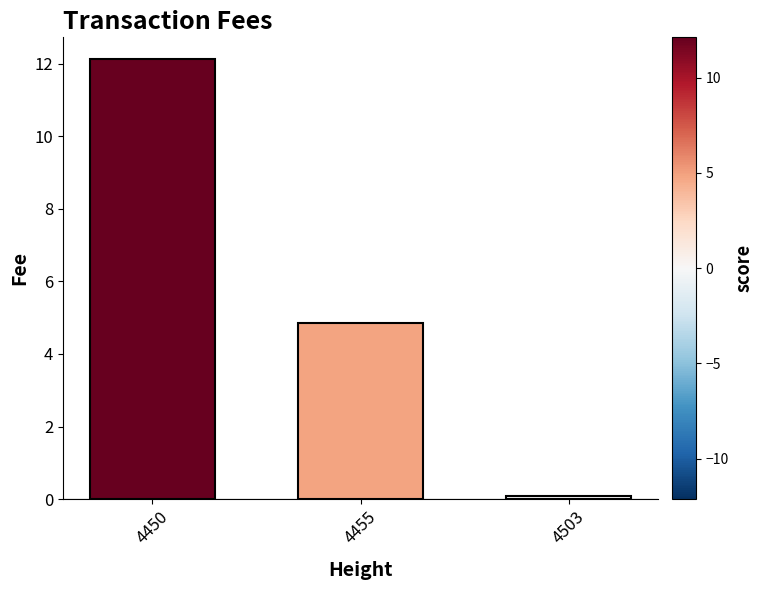

Are the bars grouped side by side (vs. stacked)?

No